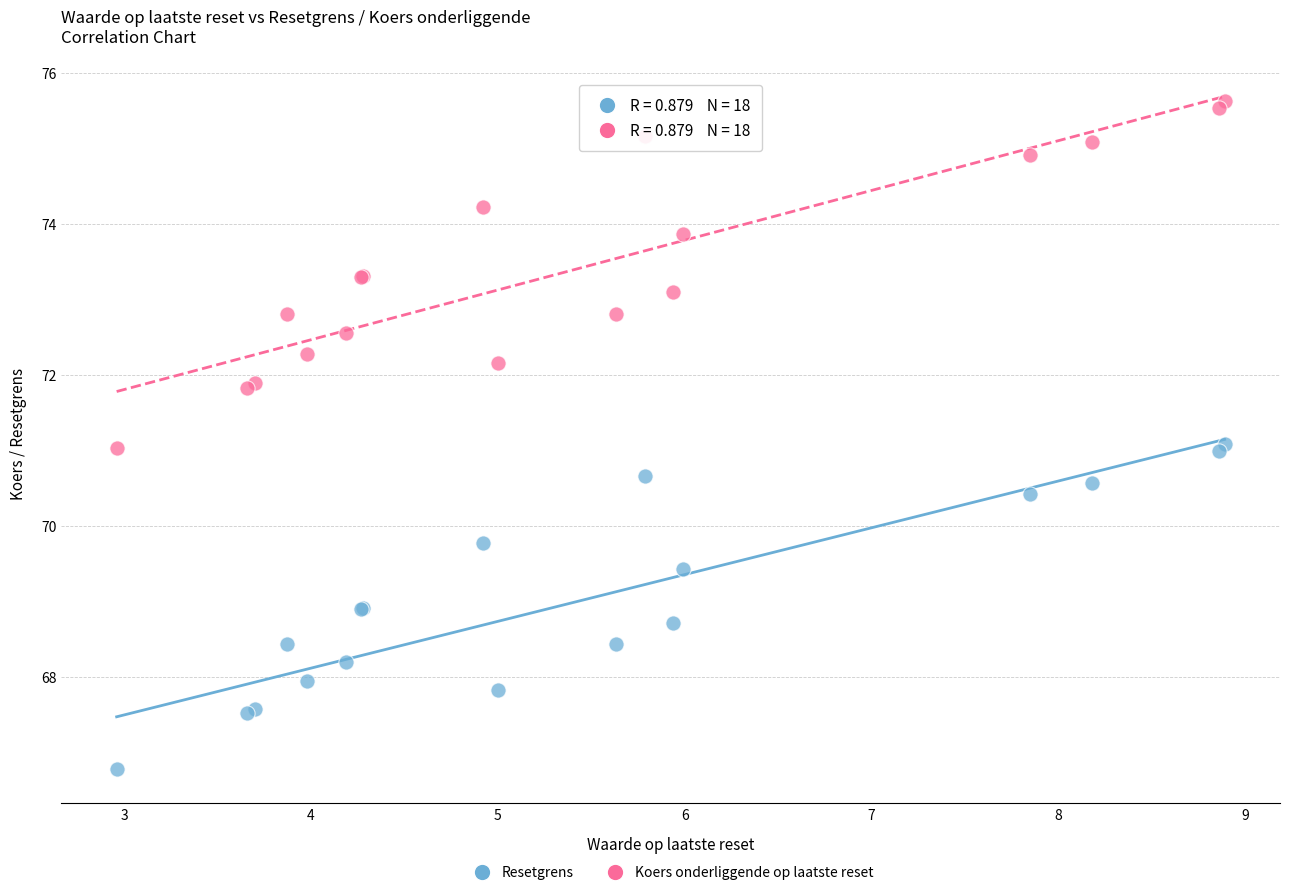

Which series has the largest Y range (max minus min)?

Koers onderliggende op laatste reset